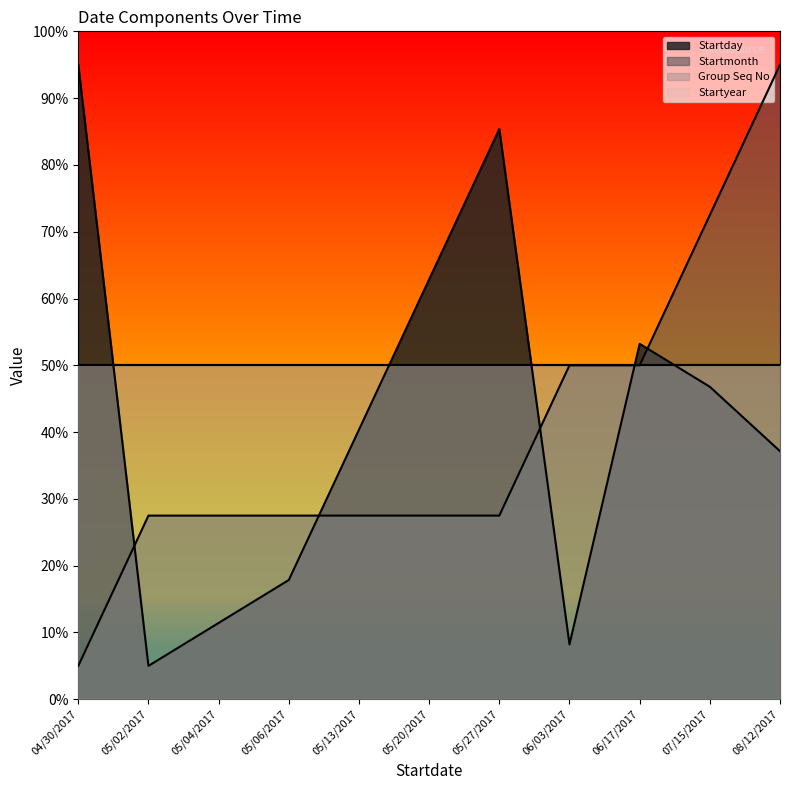

At which label does Startmonth first exceed 27?

05/02/2017